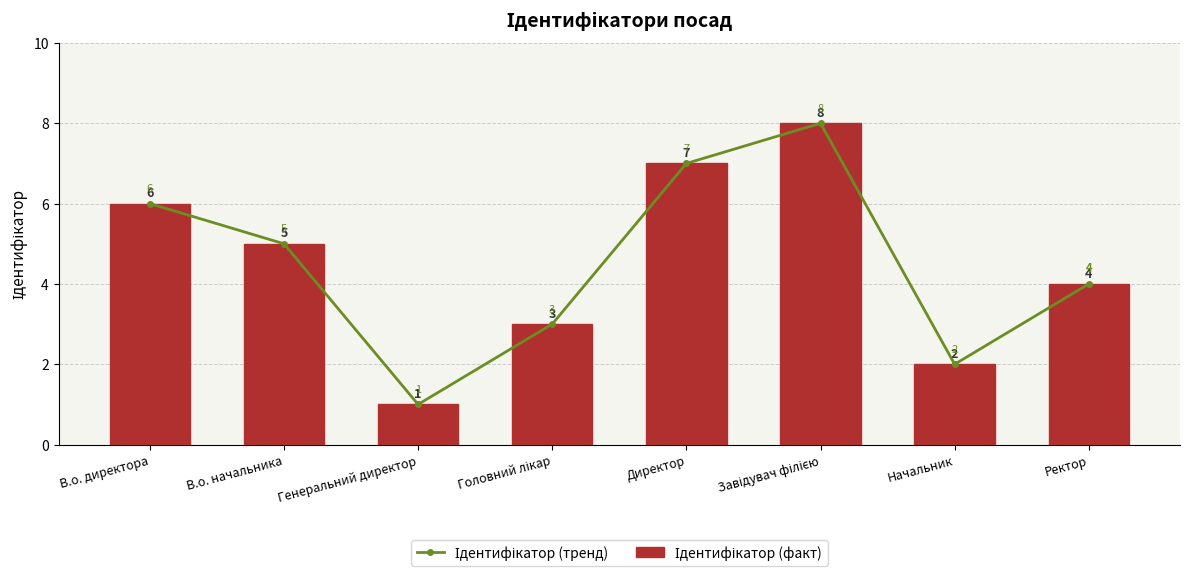

Reading right to left, extract all data points from this chart.

Ідентифікатор (тренд): Ректор=4	Начальник=2	Завідувач філією=8	Директор=7	Головний лікар=3	Генеральний директор=1	В.о. начальника=5	В.о. директора=6
Ідентифікатор (факт): Ректор=4	Начальник=2	Завідувач філією=8	Директор=7	Головний лікар=3	Генеральний директор=1	В.о. начальника=5	В.о. директора=6